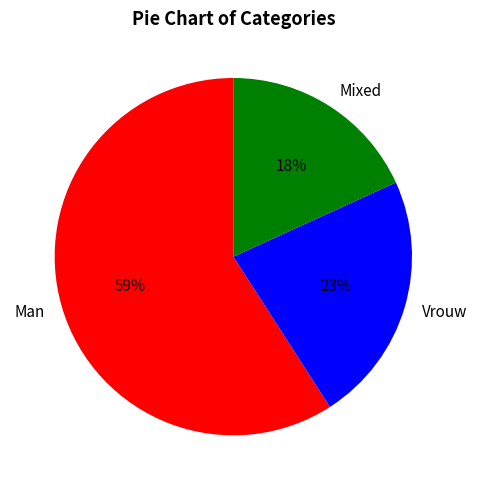

Count the number of slices in the pie.

3